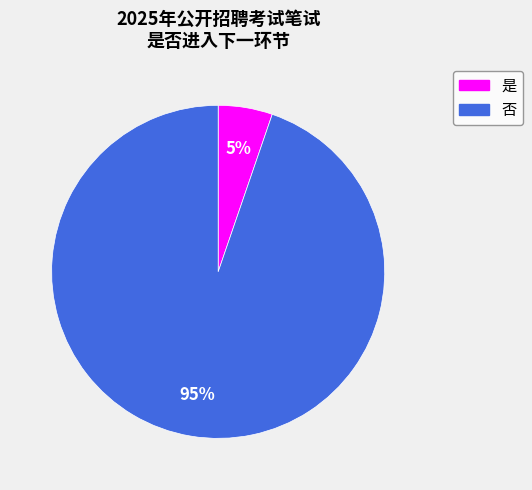

Which category has the biggest portion of the pie?

否